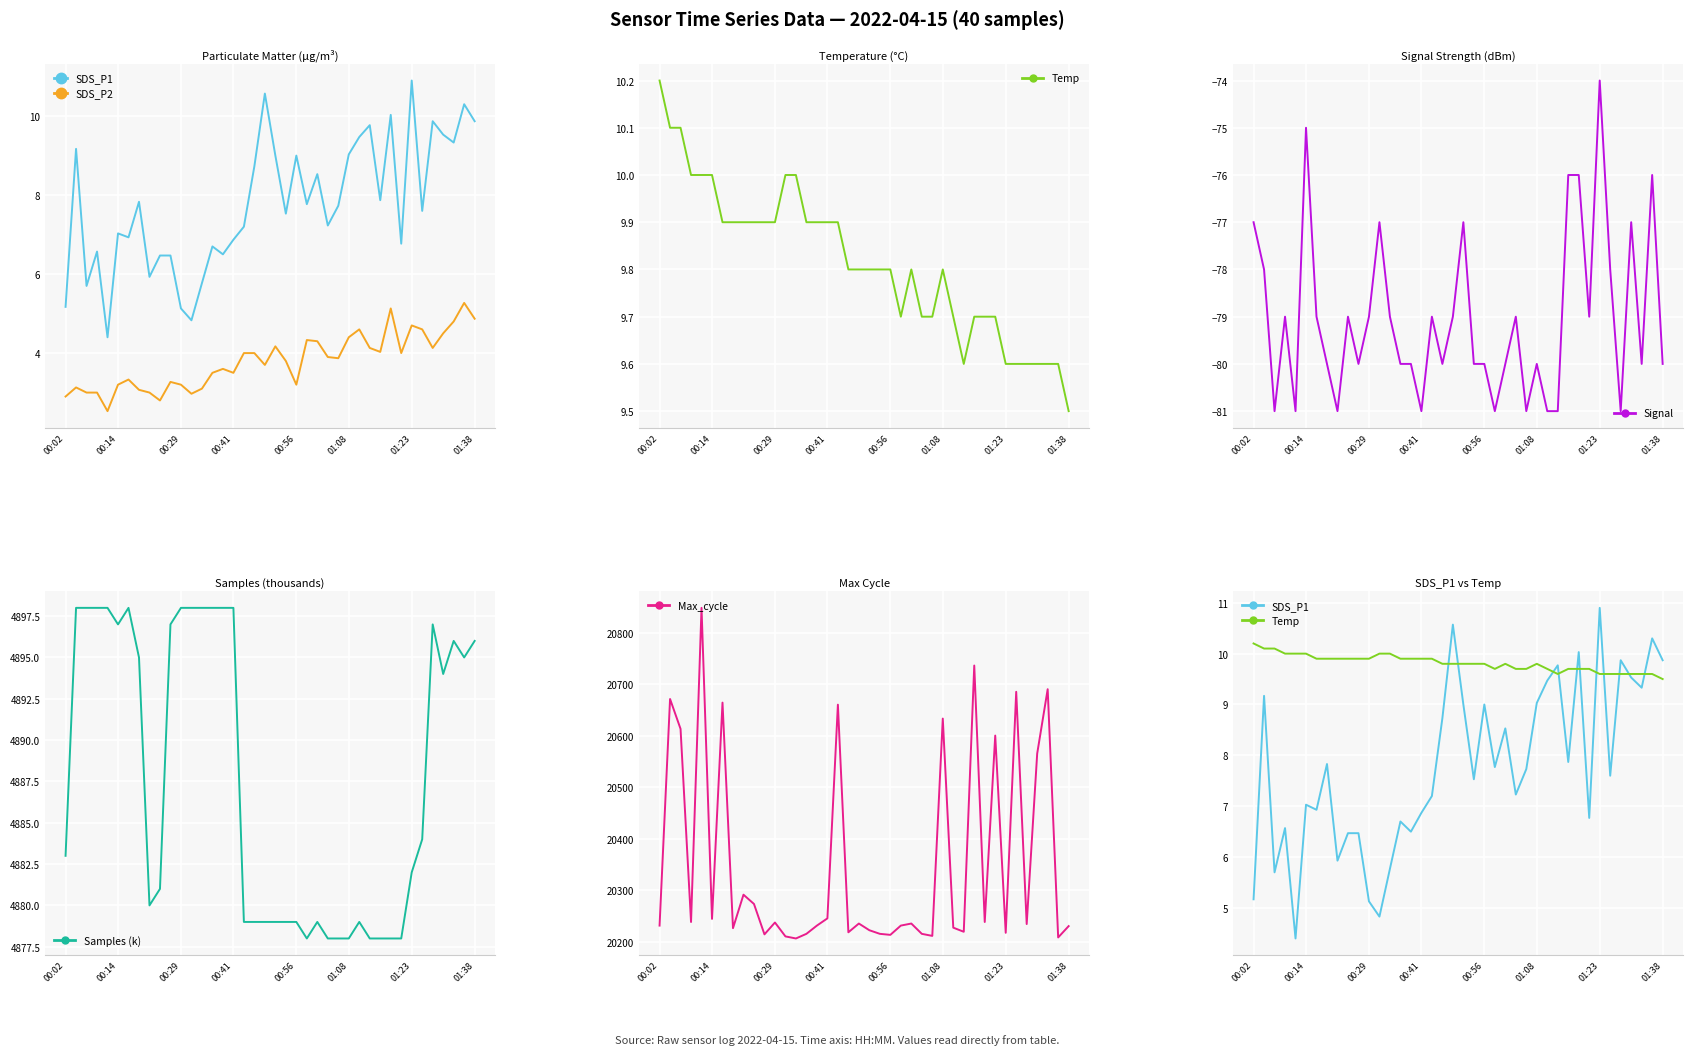

True or false: Max_cycle has a value of 35108.4 at 14.

False